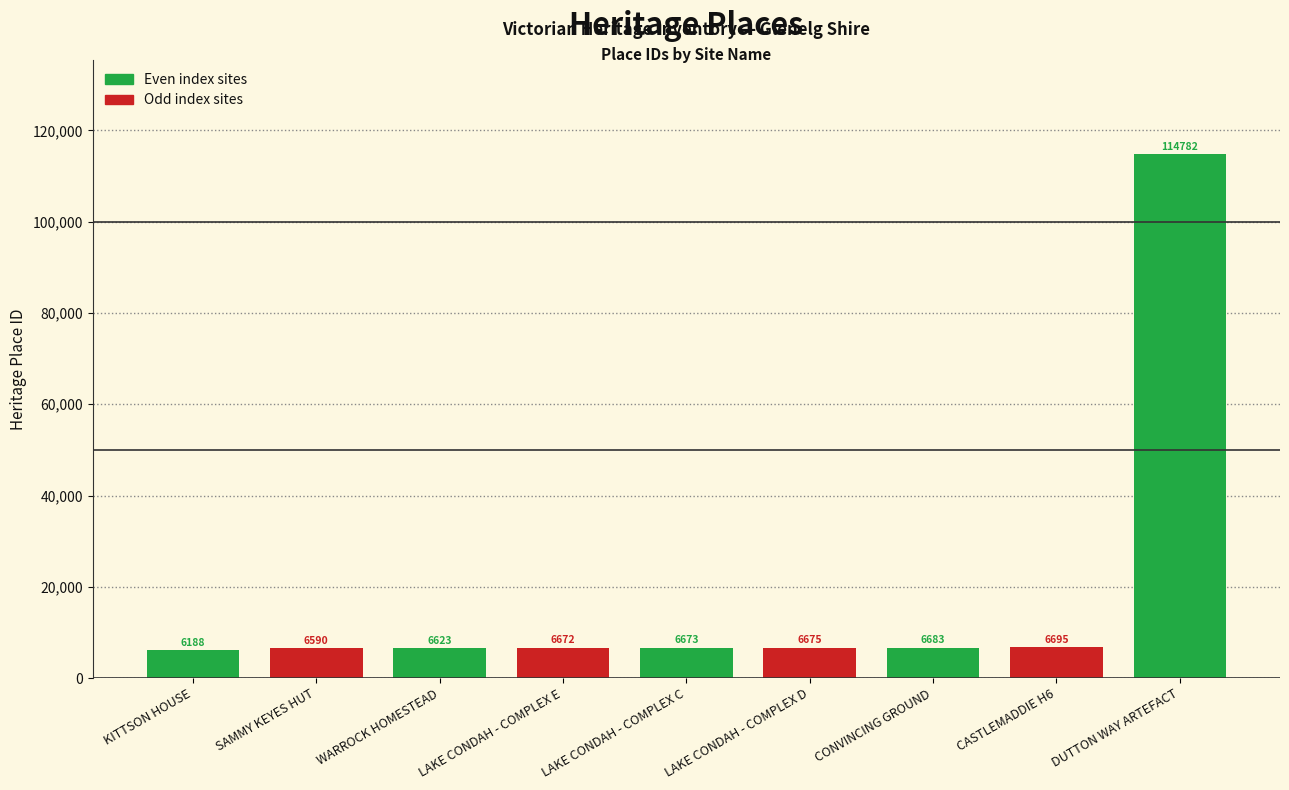

Does the chart contain any negative values?

No